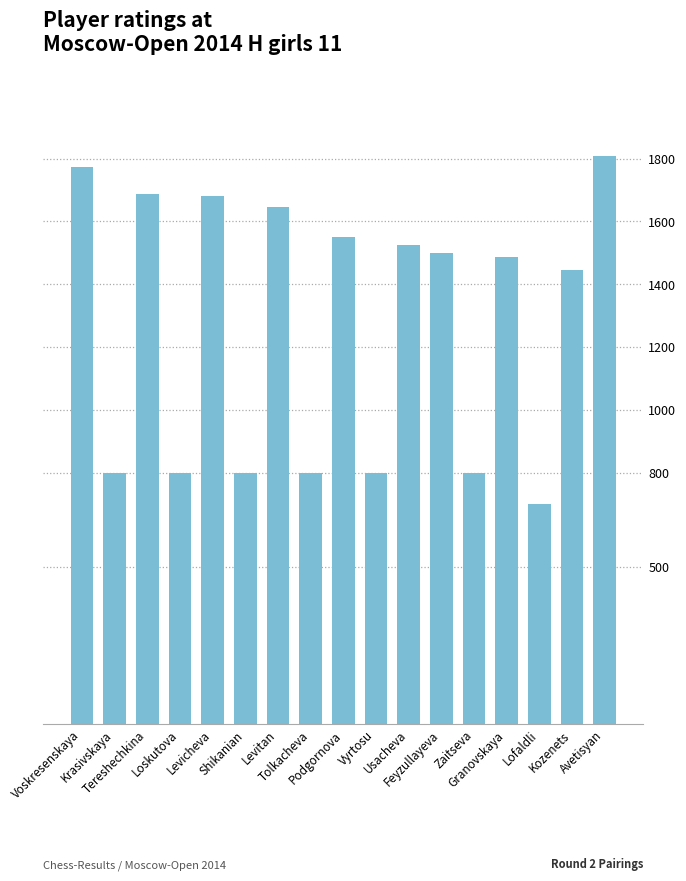

What is the greatest value displayed?

1809